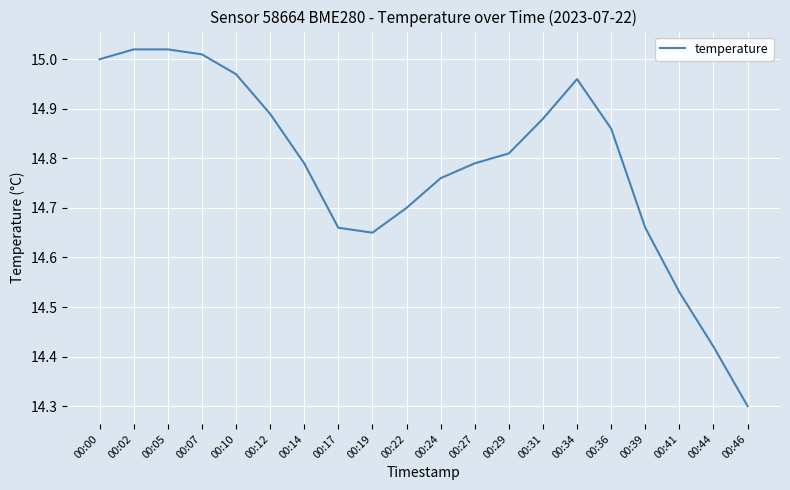

What is the minimum value shown in the chart?

14.3